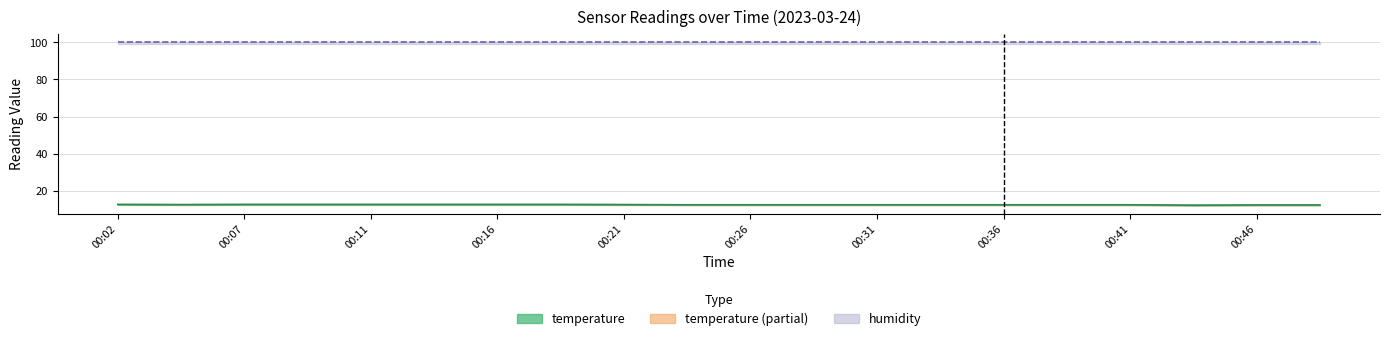

Reading left to right, what are all the values shown in this chart?

00:02=12.7	00:04=12.6	00:07=12.7	00:09=12.7	00:11=12.7	00:14=12.7	00:16=12.7	00:19=12.7	00:21=12.6	00:24=12.5	00:26=12.5	00:29=12.5	00:31=12.5	00:33=12.5	00:36=12.5	00:38=12.5	00:41=12.5	00:43=12.3	00:46=12.4	00:49=12.4